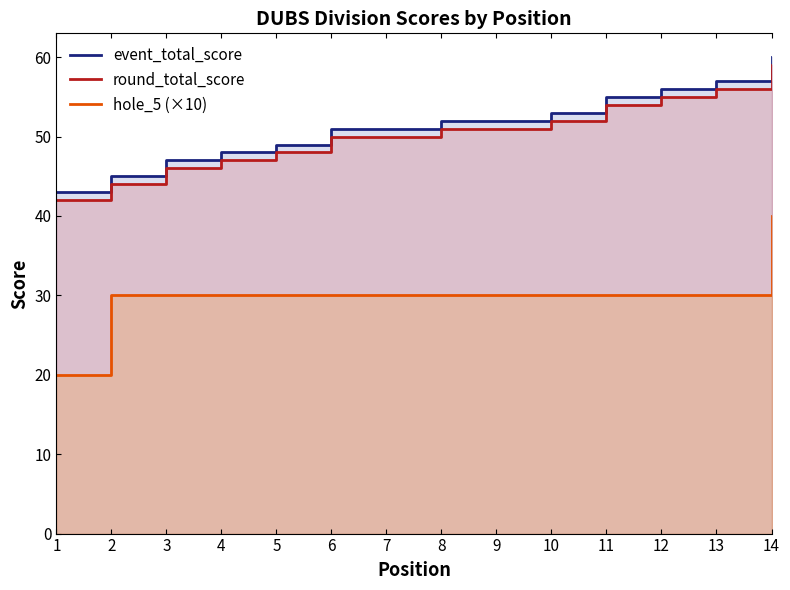

Which series changed the most between 2 and 11?

event_total_score